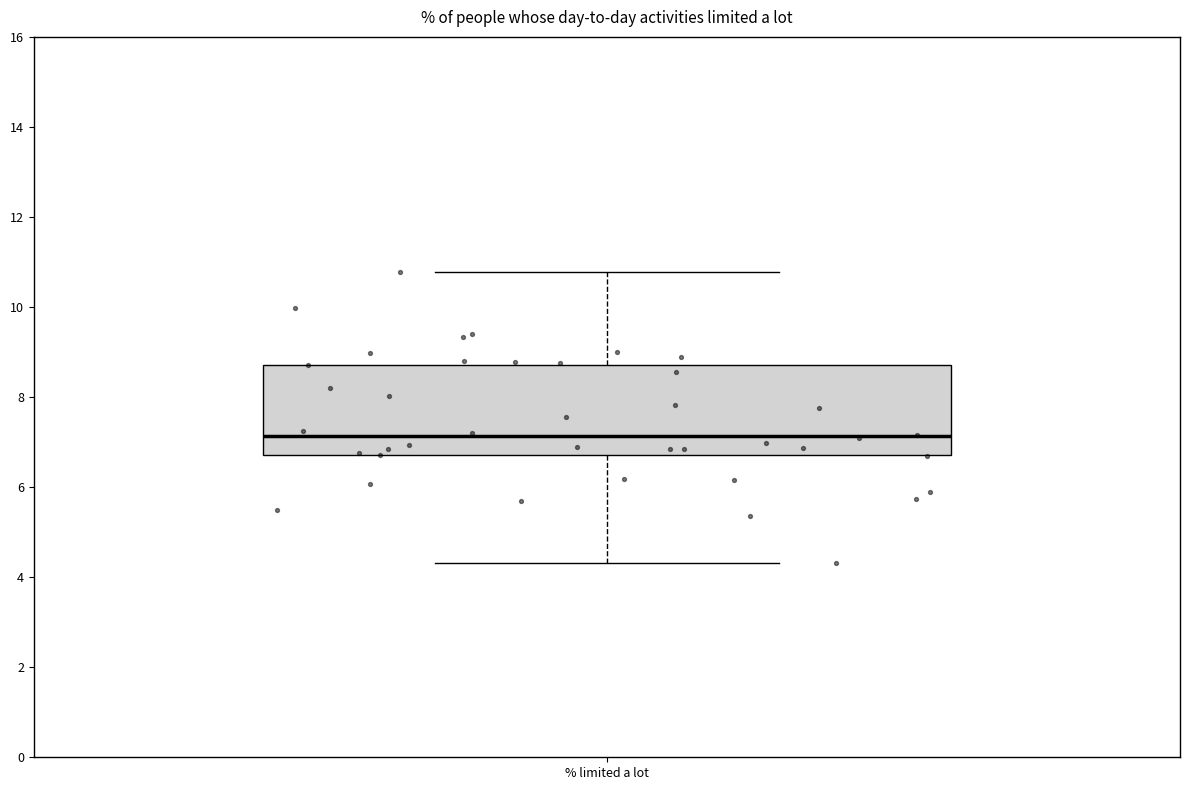

Read this box plot against the y-axis: the position of the median line, the range covered by the box, and the ends of both whiskers. The values are not printed on the chart, so give them approximately, as read against the axis.

median 7.2, box 6.8 to 8.8, whiskers 4.4 to 10.8